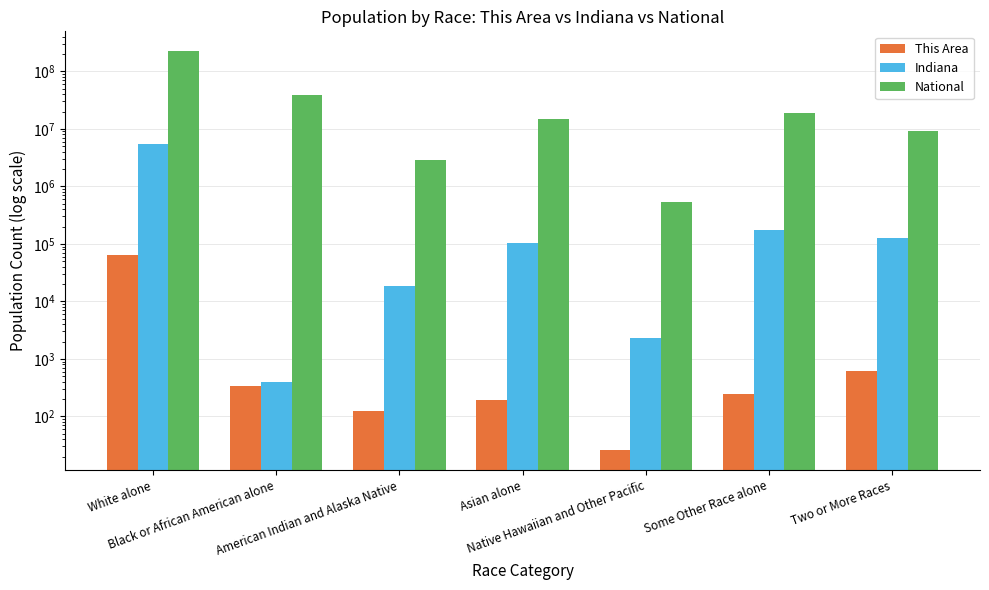

How many groups of bars are there?

7